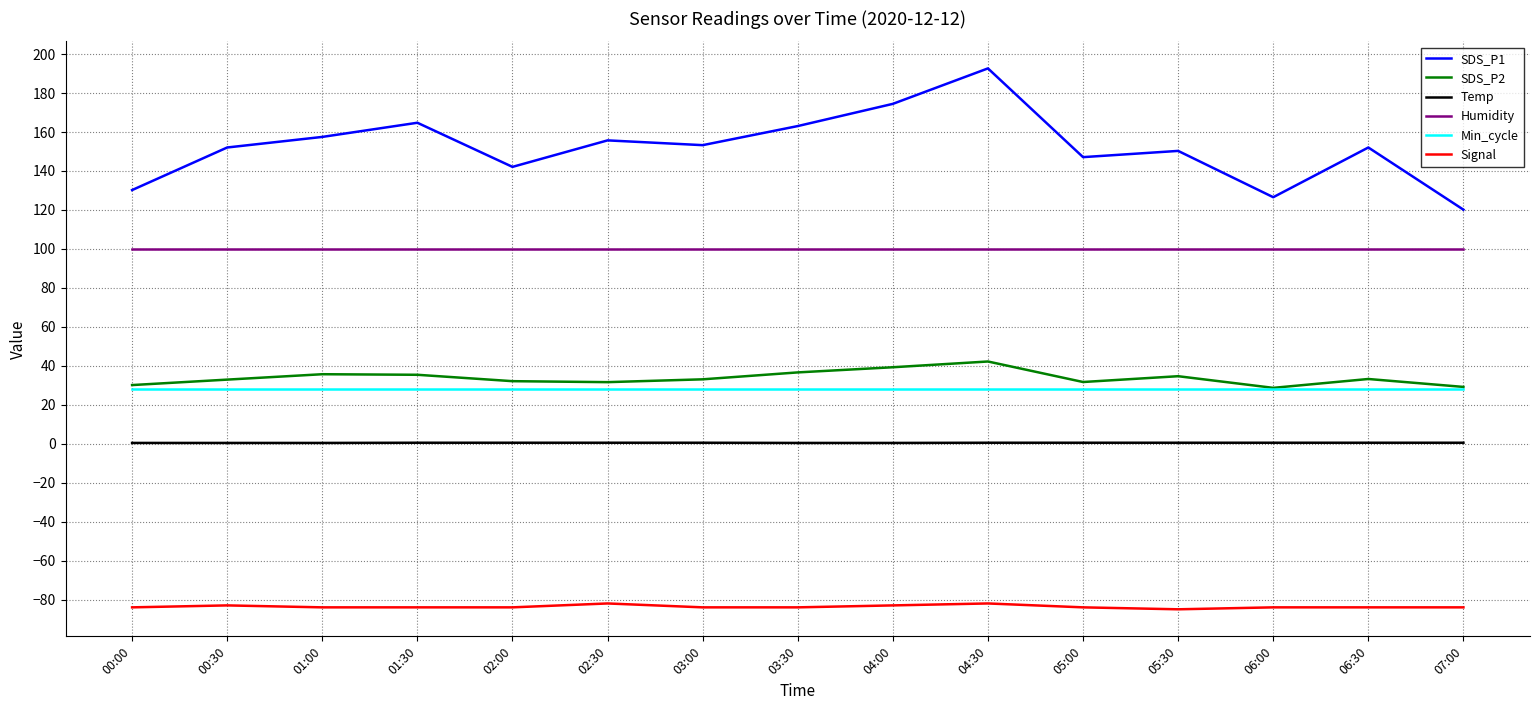

How many categories are shown in the chart?

15